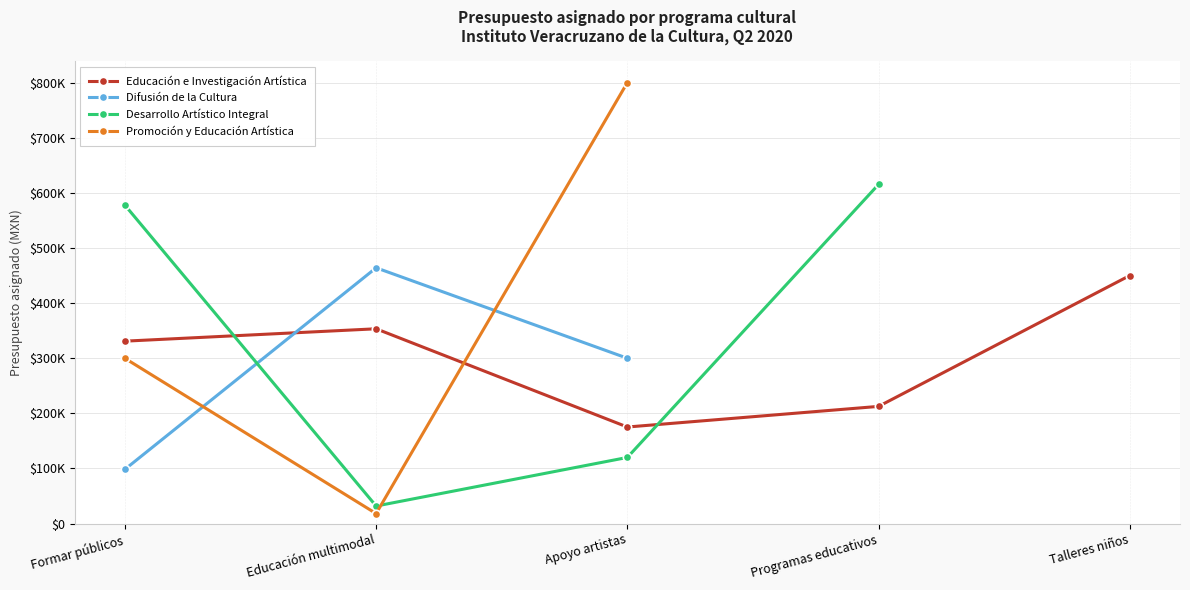

What are all the series names shown in the legend?

Educación e Investigación Artística, Difusión de la Cultura, Desarrollo Artístico Integral, Promoción y Educación Artística